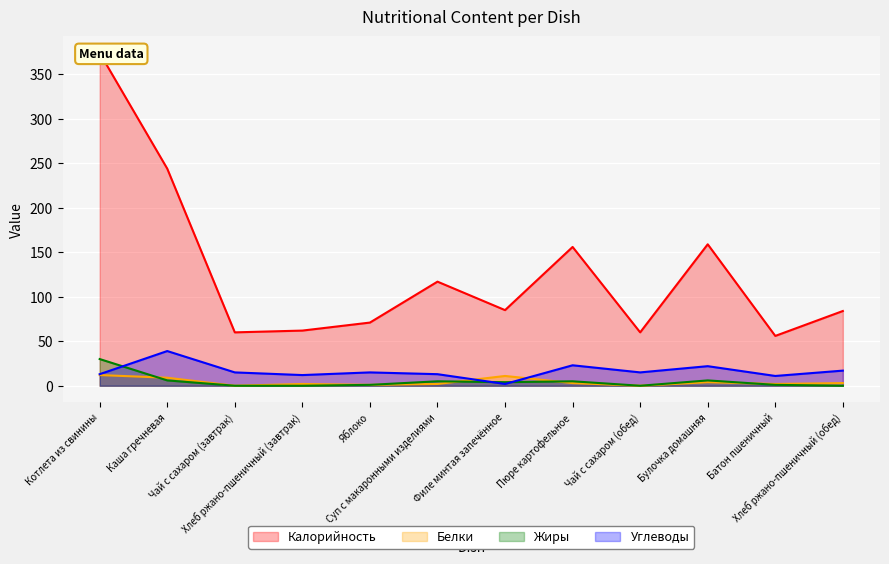

After their last crossing, which series has the higher values: Углеводы or Белки?

Углеводы